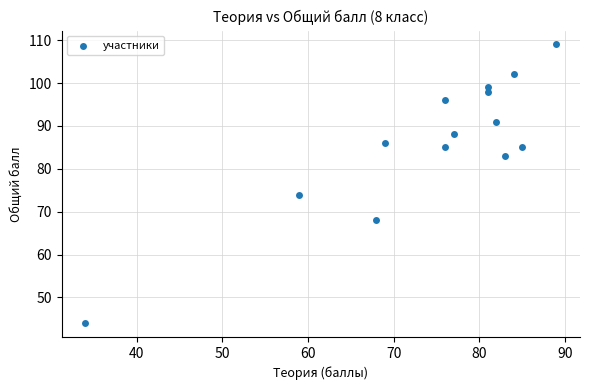

What Y value in the scatter plot is closest to 76?

74